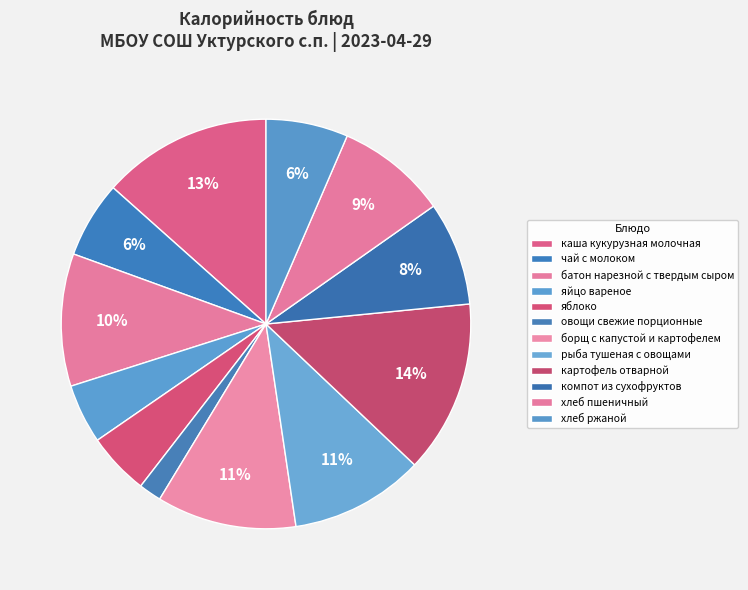

What is the smallest slice in the pie chart?

овощи свежие порционные